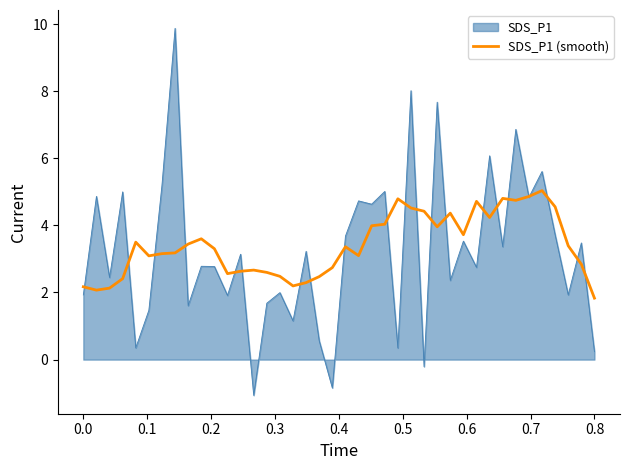

Which series has the largest range (max minus min)?

SDS_P1